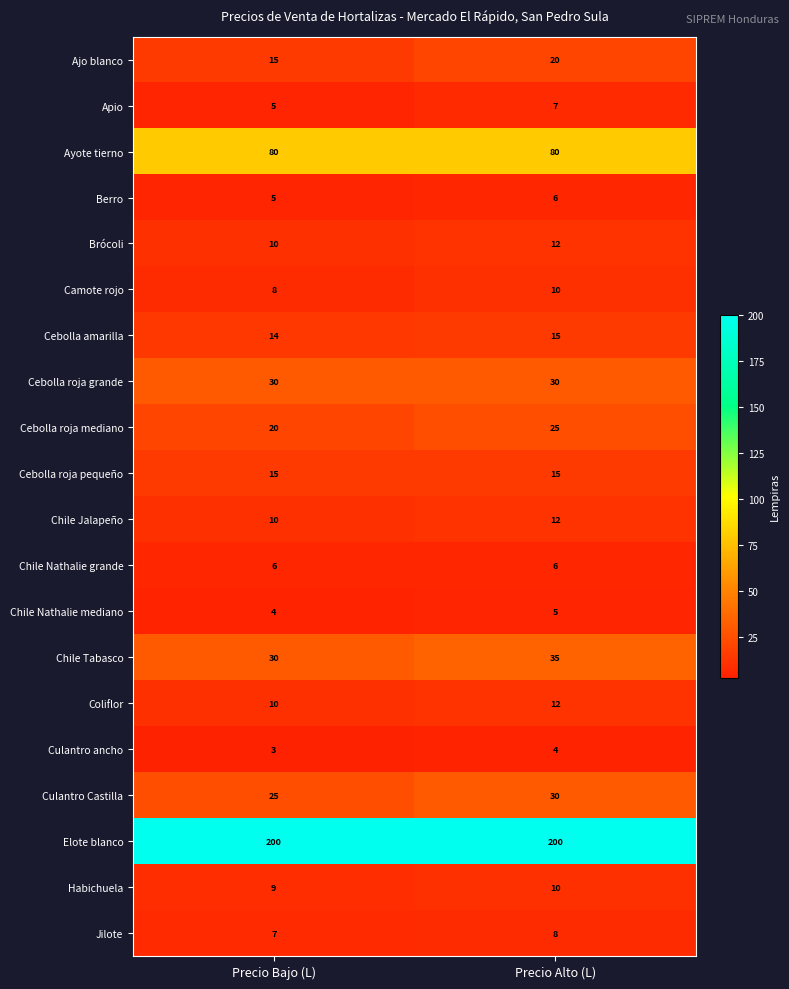

What is the spread (max minus min) of values at Precio Alto (L)?

196